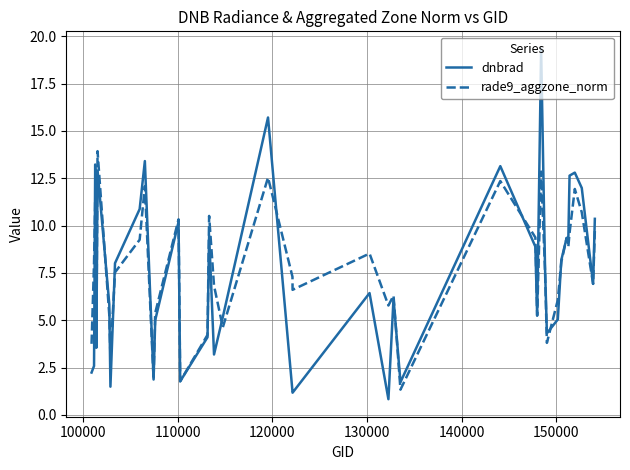

How many series are shown in this chart?

2